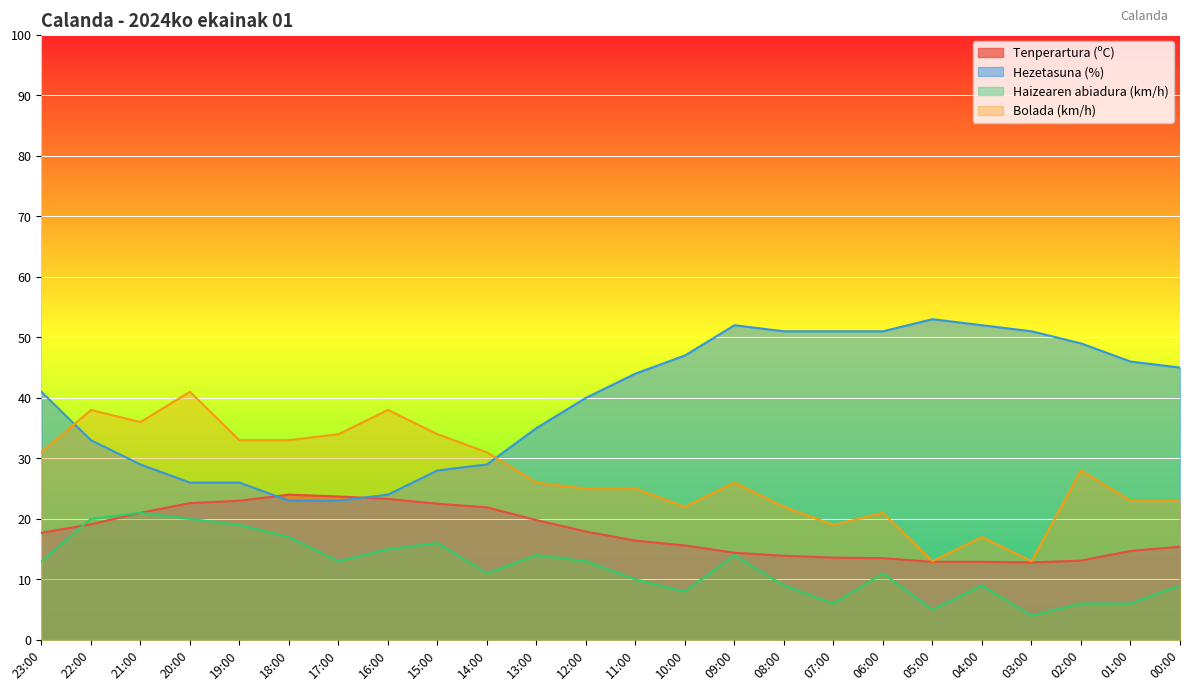

Count the number of data series in this chart.

4